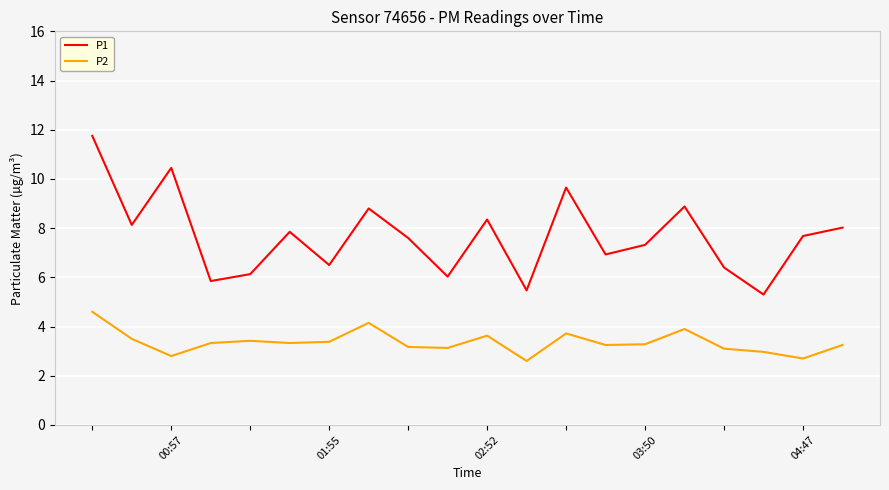

List the series in order of their peak value, highest first.

P1, P2